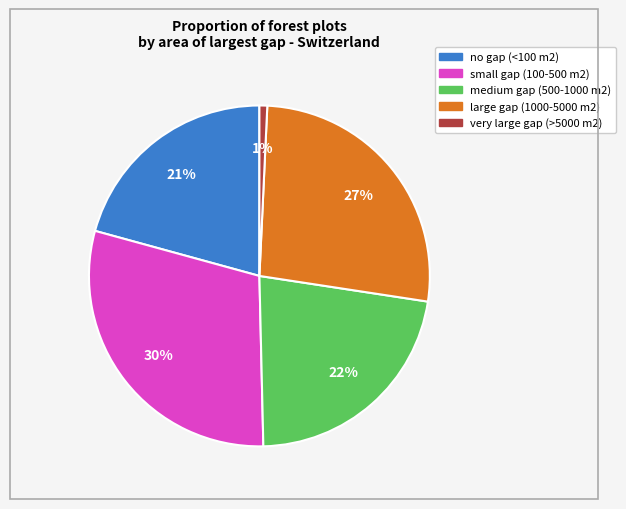

Is very large gap (>5000 m2) the majority of the pie?

No